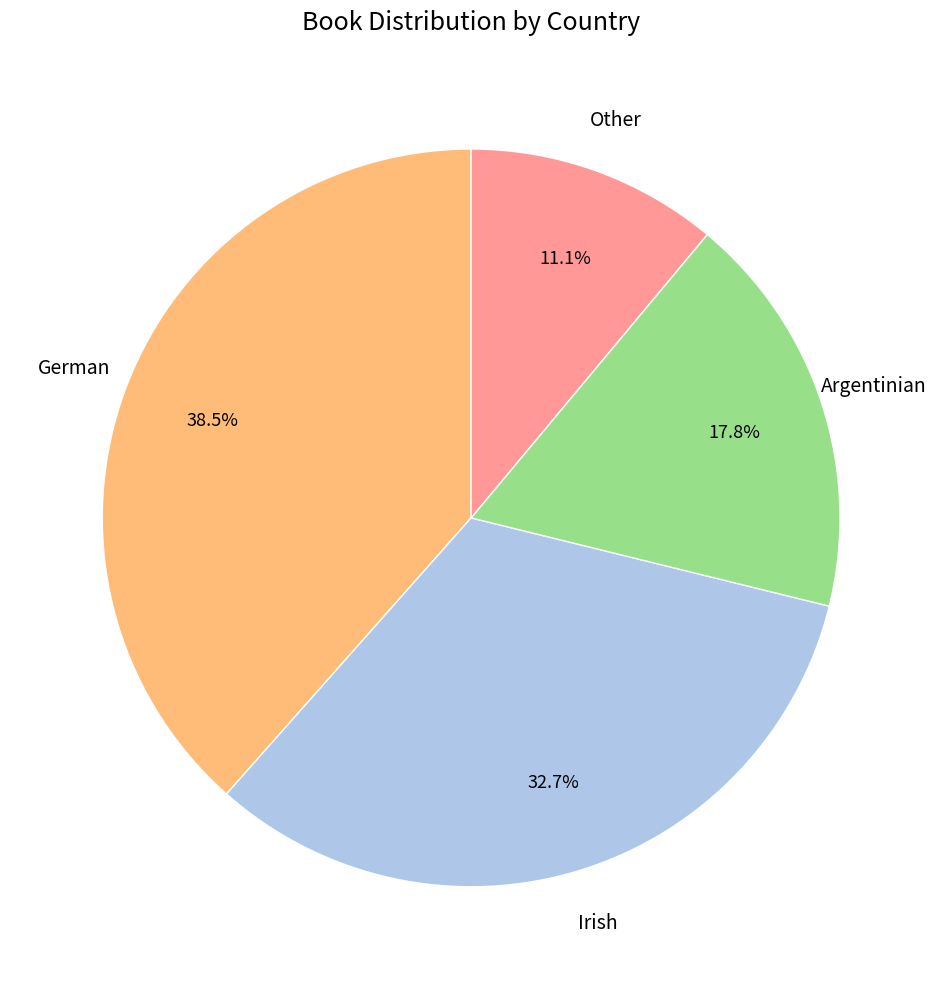

Is there a majority slice in this chart?

No